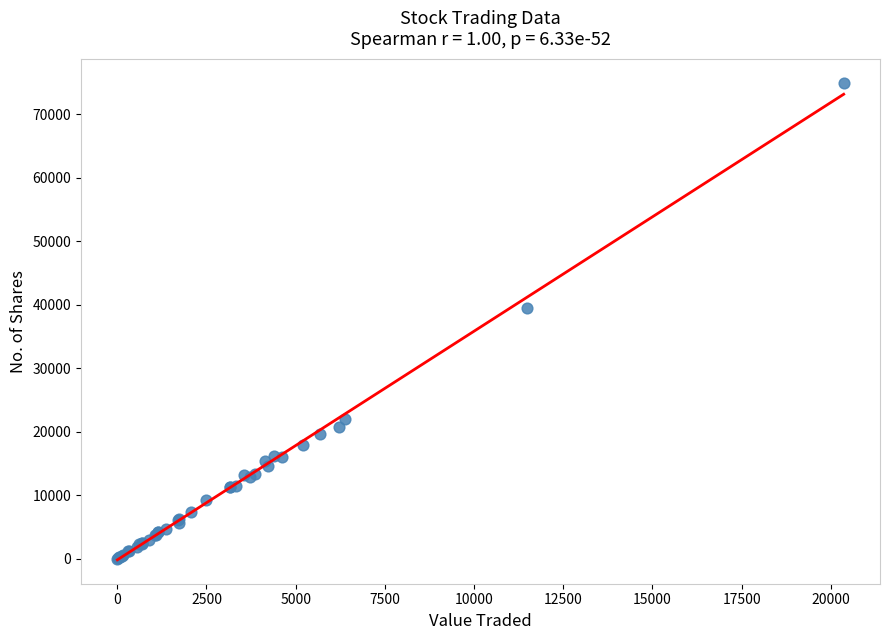

What Y value in the scatter plot is closest to 37516?

39556